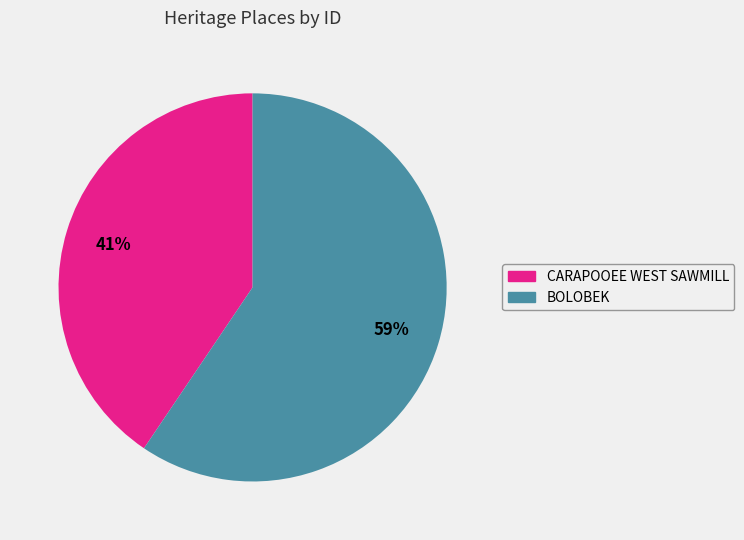

Which has a higher value, BOLOBEK or CARAPOOEE WEST SAWMILL?

BOLOBEK